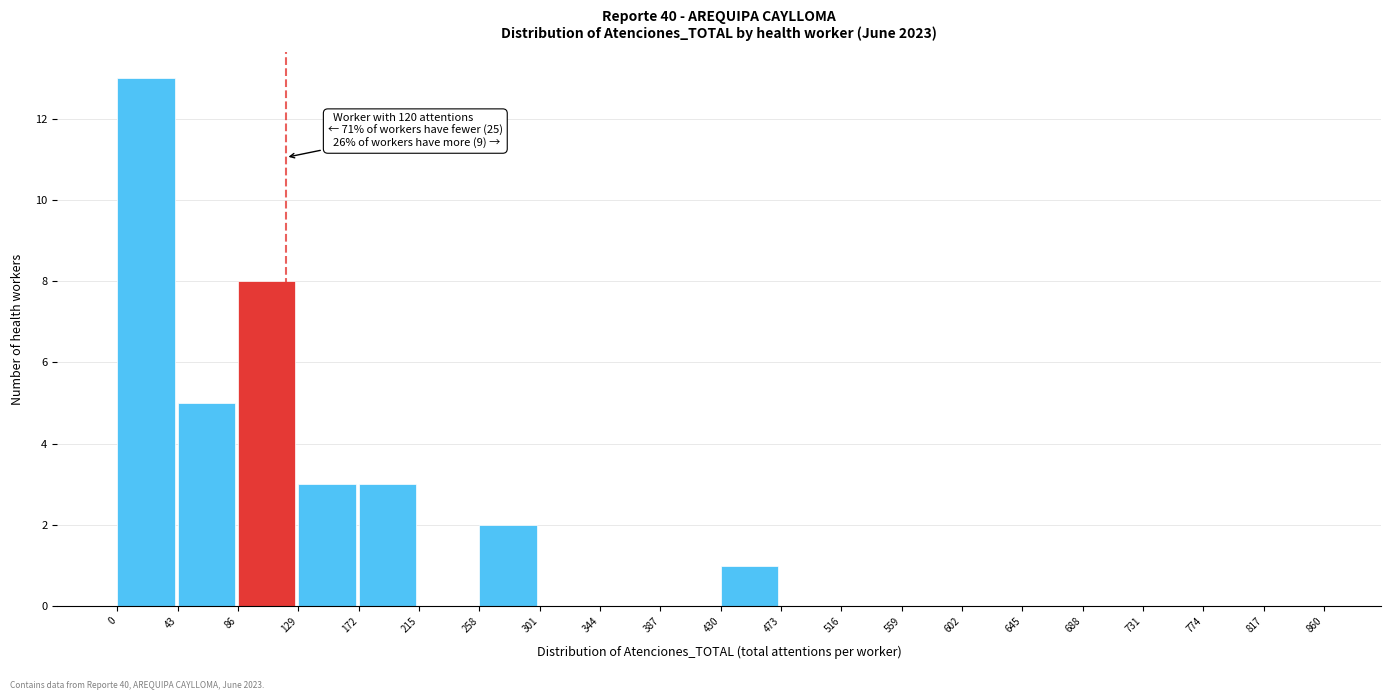

Over which range of the x-axis is the bar tallest?

0 to 43